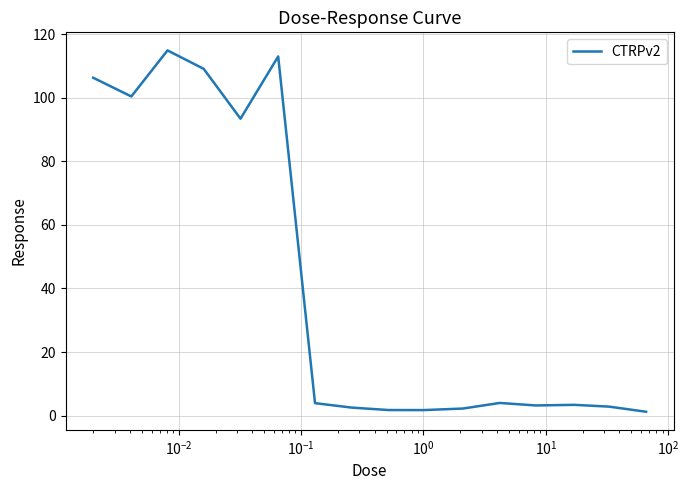

How many lines are shown in the chart?

1